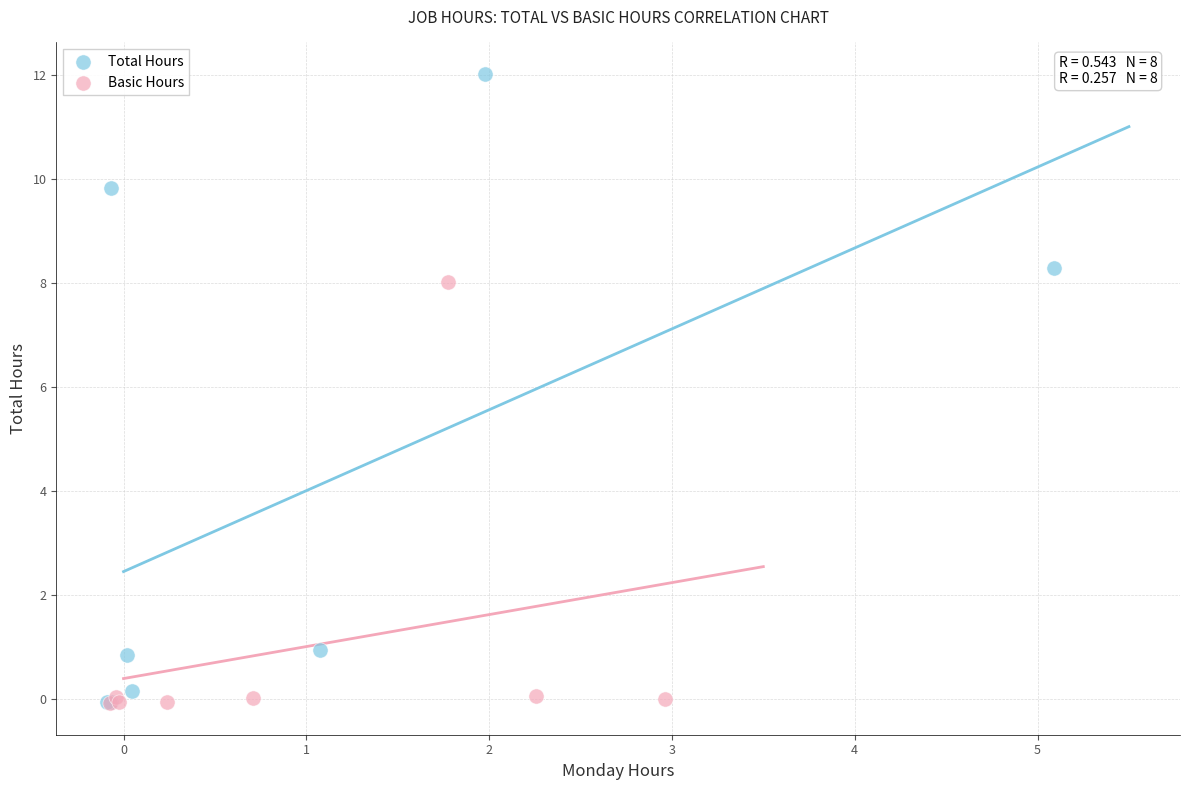

Which series has the largest Y range (max minus min)?

Total Hours